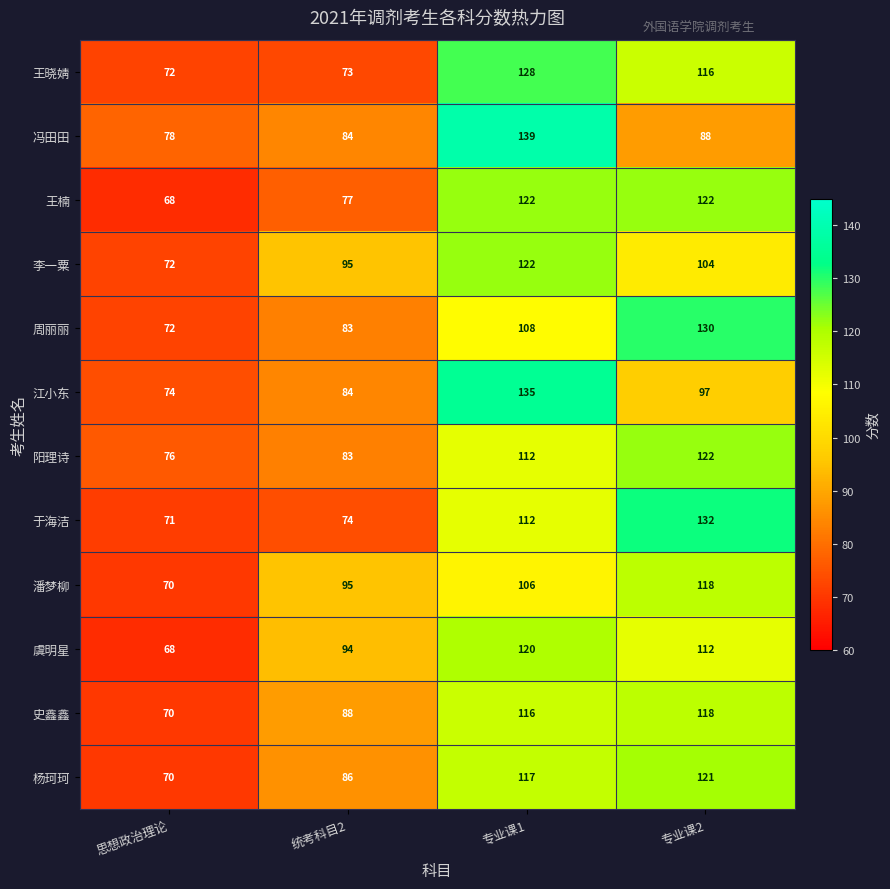

At which category is the sum across all series the highest?

专业课1